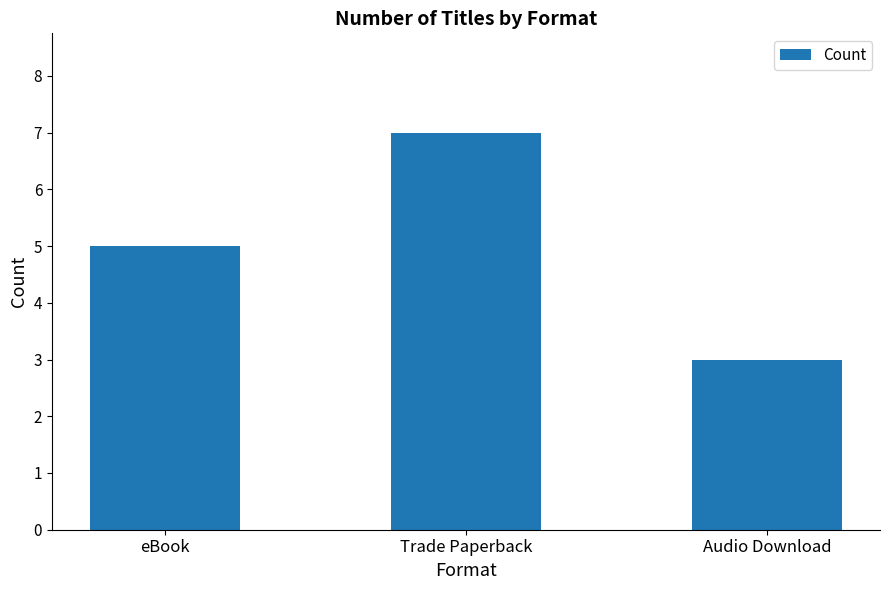

What is the value of the 3rd bar from the left?

3